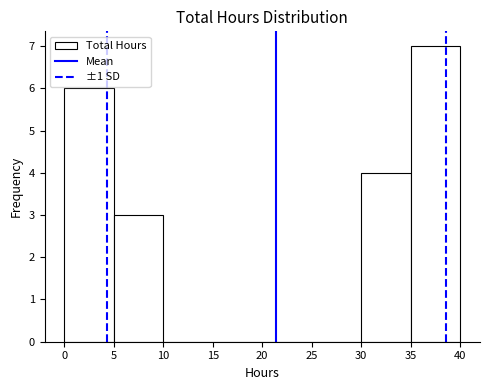

Reading left to right, list every bar in this chart as the range it spans on the x-axis followed by its height. Neither the bar edges nor the heights are printed on the chart, so give them approximately, as read against the axes.

0 to 5: 6
5 to 10: 3
10 to 15: 0
15 to 20: 0
20 to 25: 0
25 to 30: 0
30 to 35: 4
35 to 40: 7